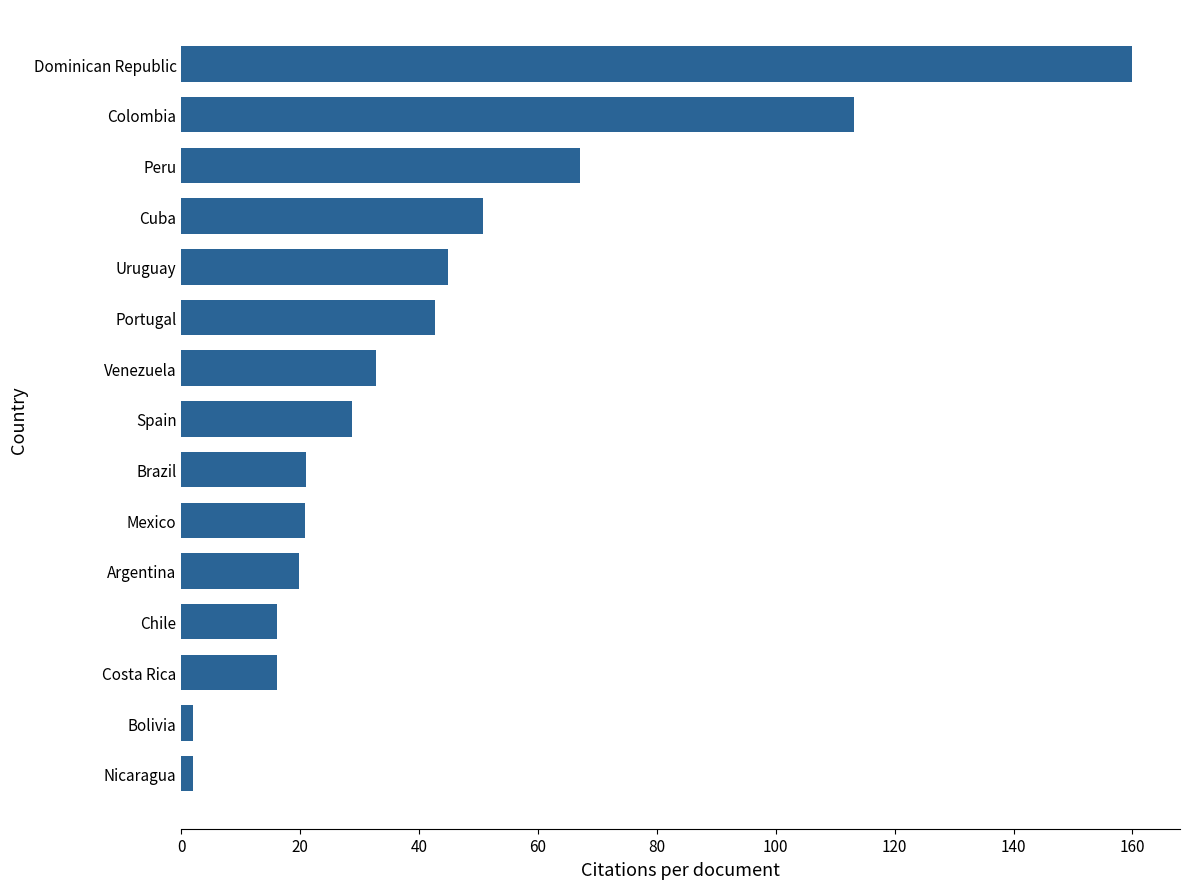

Which has a higher value, Uruguay or Peru?

Peru